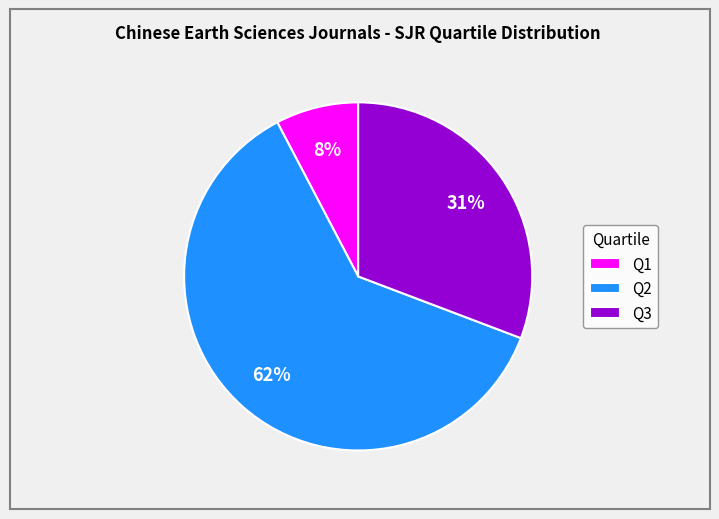

Between Q1 and Q2, which is larger?

Q2